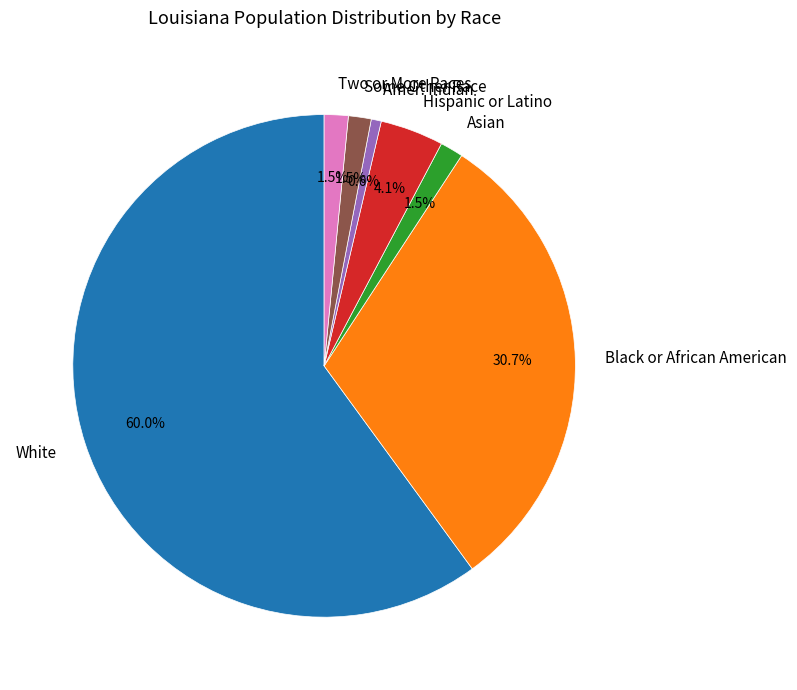

How many slices are in this pie chart?

7